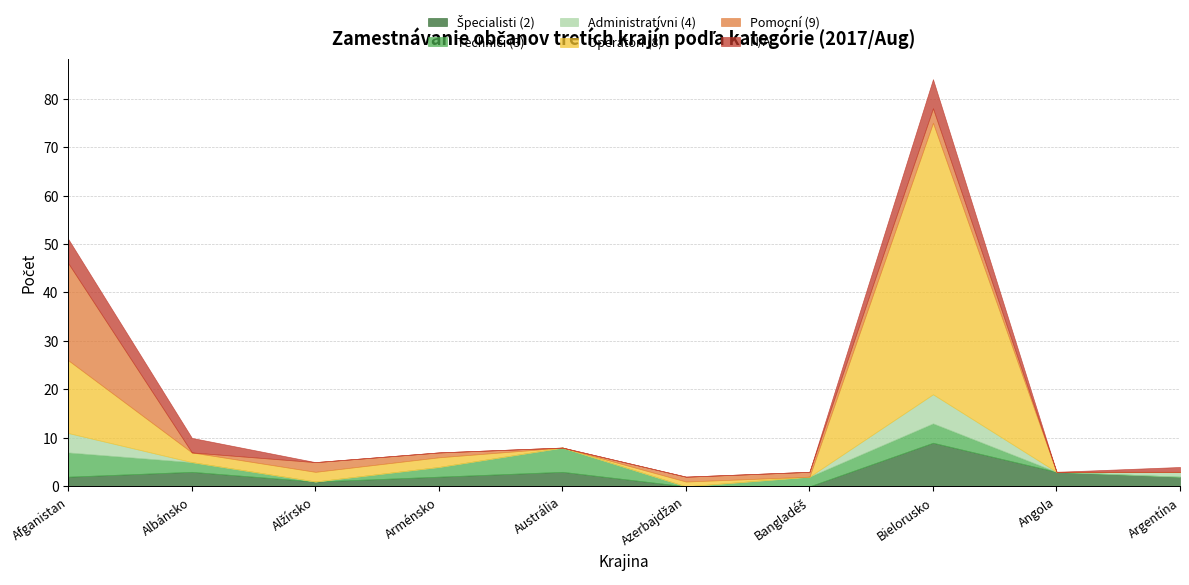

Rank the series by their maximum value, from lowest to highest.

Technici (3), Administratívni (4), N/A, Špecialisti (2), Pomocní (9), Operátori (8)